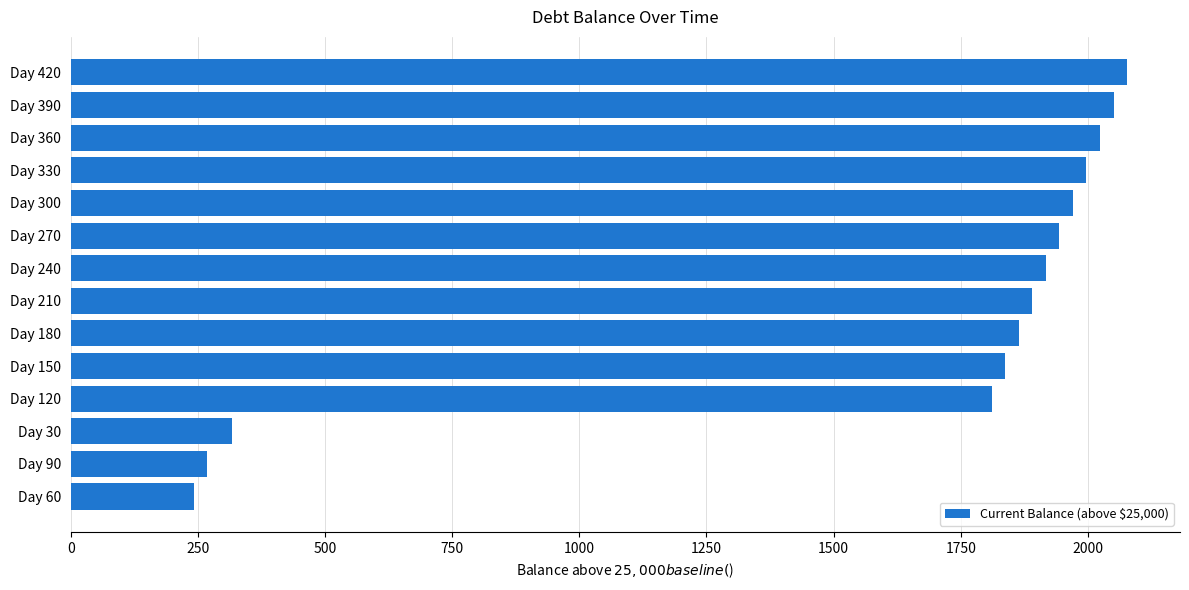

Count the number of data series in this chart.

1